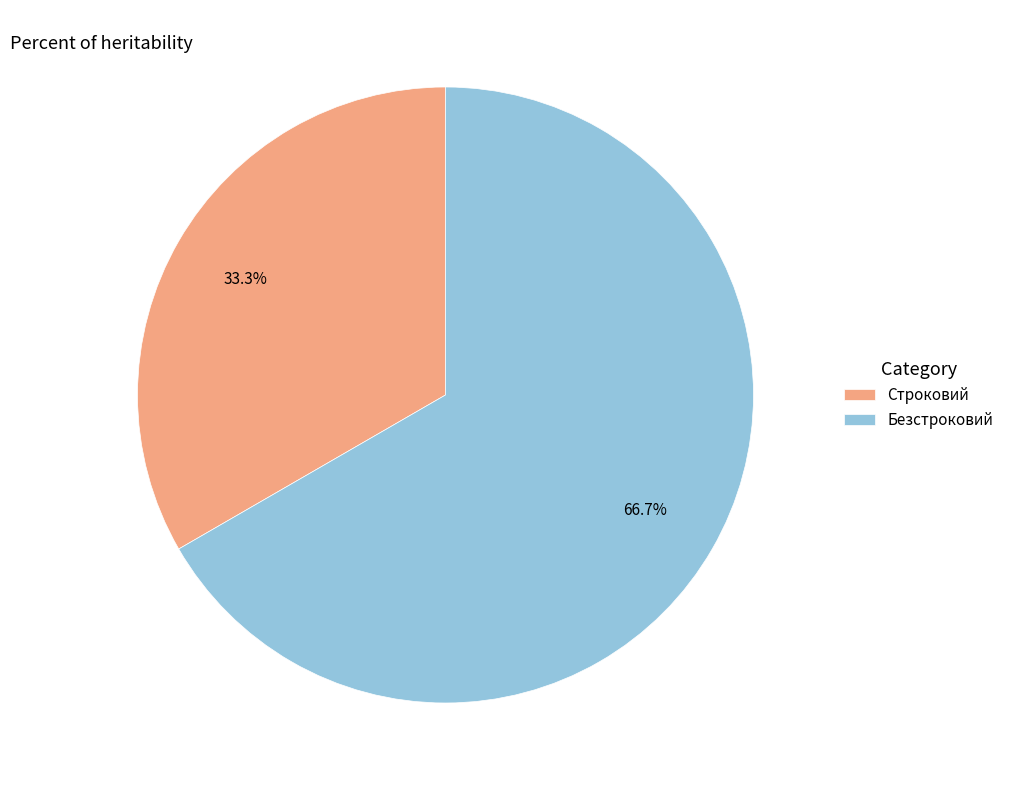

How many segments does this pie chart have?

2